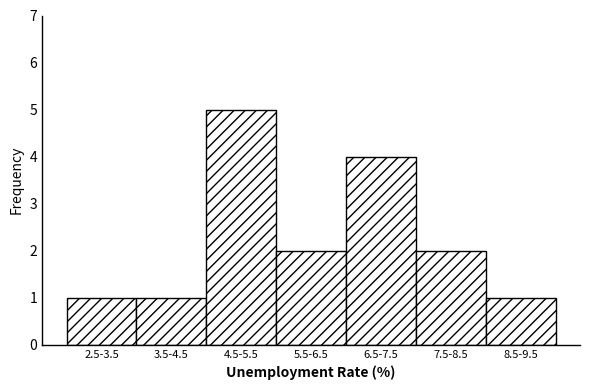

Reading left to right, what are all the values shown in this chart?

1	1	5	2	4	2	1